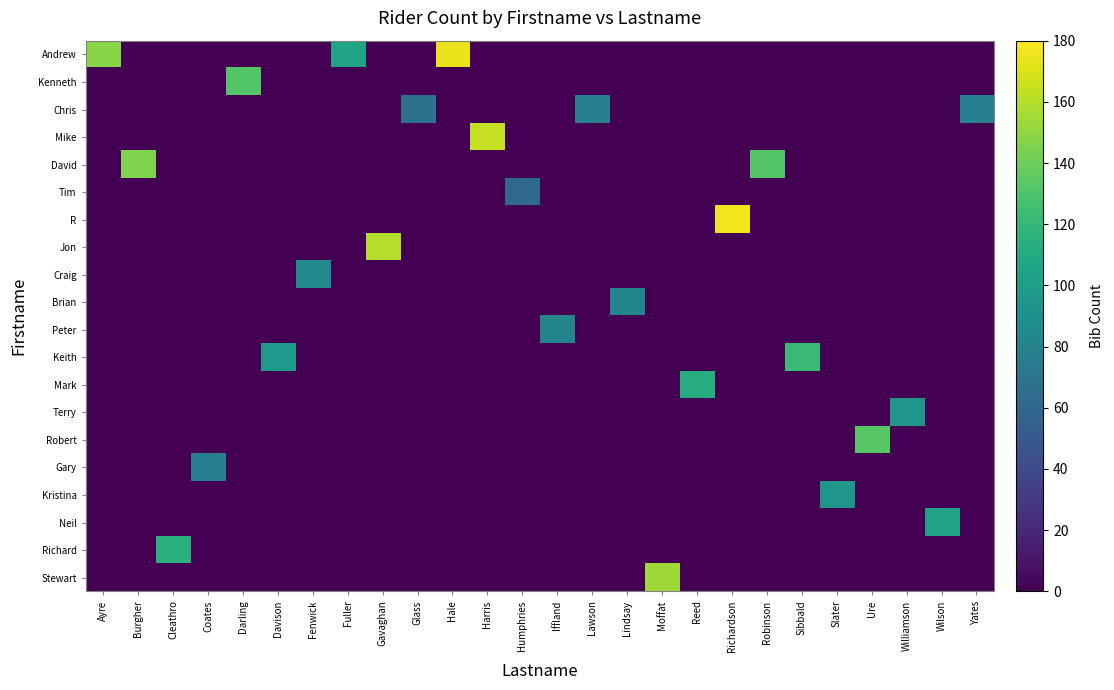

Reading left to right, list all the values displayed in this chart.

Andrew: Ayre=147.8	Burgher=0.0	Cleathro=0.0	Coates=0.0	Darling=0.0	Davison=0.0	Fenwick=0.0	Fuller=104.9	Gavaghan=0.0	Glass=0.0	Hale=174.1	Harris=0.0	Humphries=0.0	Iffland=0.0	Lawson=0.0	Lindsay=0.0	Moffat=0.0	Reed=0.0	Richardson=0.0	Robinson=0.0	Sibbald=0.0	Slater=0.0	Ure=0.0	Williamson=0.0	Wilson=0.0	Yates=0.0
Kenneth: Ayre=0.0	Burgher=0.0	Cleathro=0.0	Coates=0.0	Darling=131.8	Davison=0.0	Fenwick=0.0	Fuller=0.0	Gavaghan=0.0	Glass=0.0	Hale=0.0	Harris=0.0	Humphries=0.0	Iffland=0.0	Lawson=0.0	Lindsay=0.0	Moffat=0.0	Reed=0.0	Richardson=0.0	Robinson=0.0	Sibbald=0.0	Slater=0.0	Ure=0.0	Williamson=0.0	Wilson=0.0	Yates=0.0
Chris: Ayre=0.0	Burgher=0.0	Cleathro=0.0	Coates=0.0	Darling=0.0	Davison=0.0	Fenwick=0.0	Fuller=0.0	Gavaghan=0.0	Glass=67.0	Hale=0.0	Harris=0.0	Humphries=0.0	Iffland=0.0	Lawson=78.7	Lindsay=0.0	Moffat=0.0	Reed=0.0	Richardson=0.0	Robinson=0.0	Sibbald=0.0	Slater=0.0	Ure=0.0	Williamson=0.0	Wilson=0.0	Yates=78.7
Mike: Ayre=0.0	Burgher=0.0	Cleathro=0.0	Coates=0.0	Darling=0.0	Davison=0.0	Fenwick=0.0	Fuller=0.0	Gavaghan=0.0	Glass=0.0	Hale=0.0	Harris=163.9	Humphries=0.0	Iffland=0.0	Lawson=0.0	Lindsay=0.0	Moffat=0.0	Reed=0.0	Richardson=0.0	Robinson=0.0	Sibbald=0.0	Slater=0.0	Ure=0.0	Williamson=0.0	Wilson=0.0	Yates=0.0
David: Ayre=0.0	Burgher=145.0	Cleathro=0.0	Coates=0.0	Darling=0.0	Davison=0.0	Fenwick=0.0	Fuller=0.0	Gavaghan=0.0	Glass=0.0	Hale=0.0	Harris=0.0	Humphries=0.0	Iffland=0.0	Lawson=0.0	Lindsay=0.0	Moffat=0.0	Reed=0.0	Richardson=0.0	Robinson=132.1	Sibbald=0.0	Slater=0.0	Ure=0.0	Williamson=0.0	Wilson=0.0	Yates=0.0
Tim: Ayre=0.0	Burgher=0.0	Cleathro=0.0	Coates=0.0	Darling=0.0	Davison=0.0	Fenwick=0.0	Fuller=0.0	Gavaghan=0.0	Glass=0.0	Hale=0.0	Harris=0.0	Humphries=62.5	Iffland=0.0	Lawson=0.0	Lindsay=0.0	Moffat=0.0	Reed=0.0	Richardson=0.0	Robinson=0.0	Sibbald=0.0	Slater=0.0	Ure=0.0	Williamson=0.0	Wilson=0.0	Yates=0.0
R: Ayre=0.0	Burgher=0.0	Cleathro=0.0	Coates=0.0	Darling=0.0	Davison=0.0	Fenwick=0.0	Fuller=0.0	Gavaghan=0.0	Glass=0.0	Hale=0.0	Harris=0.0	Humphries=0.0	Iffland=0.0	Lawson=0.0	Lindsay=0.0	Moffat=0.0	Reed=0.0	Richardson=176.4	Robinson=0.0	Sibbald=0.0	Slater=0.0	Ure=0.0	Williamson=0.0	Wilson=0.0	Yates=0.0
Jon: Ayre=0.0	Burgher=0.0	Cleathro=0.0	Coates=0.0	Darling=0.0	Davison=0.0	Fenwick=0.0	Fuller=0.0	Gavaghan=159.9	Glass=0.0	Hale=0.0	Harris=0.0	Humphries=0.0	Iffland=0.0	Lawson=0.0	Lindsay=0.0	Moffat=0.0	Reed=0.0	Richardson=0.0	Robinson=0.0	Sibbald=0.0	Slater=0.0	Ure=0.0	Williamson=0.0	Wilson=0.0	Yates=0.0
Craig: Ayre=0.0	Burgher=0.0	Cleathro=0.0	Coates=0.0	Darling=0.0	Davison=0.0	Fenwick=85.5	Fuller=0.0	Gavaghan=0.0	Glass=0.0	Hale=0.0	Harris=0.0	Humphries=0.0	Iffland=0.0	Lawson=0.0	Lindsay=0.0	Moffat=0.0	Reed=0.0	Richardson=0.0	Robinson=0.0	Sibbald=0.0	Slater=0.0	Ure=0.0	Williamson=0.0	Wilson=0.0	Yates=0.0
Brian: Ayre=0.0	Burgher=0.0	Cleathro=0.0	Coates=0.0	Darling=0.0	Davison=0.0	Fenwick=0.0	Fuller=0.0	Gavaghan=0.0	Glass=0.0	Hale=0.0	Harris=0.0	Humphries=0.0	Iffland=0.0	Lawson=0.0	Lindsay=81.8	Moffat=0.0	Reed=0.0	Richardson=0.0	Robinson=0.0	Sibbald=0.0	Slater=0.0	Ure=0.0	Williamson=0.0	Wilson=0.0	Yates=0.0
Peter: Ayre=0.0	Burgher=0.0	Cleathro=0.0	Coates=0.0	Darling=0.0	Davison=0.0	Fenwick=0.0	Fuller=0.0	Gavaghan=0.0	Glass=0.0	Hale=0.0	Harris=0.0	Humphries=0.0	Iffland=82.0	Lawson=0.0	Lindsay=0.0	Moffat=0.0	Reed=0.0	Richardson=0.0	Robinson=0.0	Sibbald=0.0	Slater=0.0	Ure=0.0	Williamson=0.0	Wilson=0.0	Yates=0.0
Keith: Ayre=0.0	Burgher=0.0	Cleathro=0.0	Coates=0.0	Darling=0.0	Davison=96.5	Fenwick=0.0	Fuller=0.0	Gavaghan=0.0	Glass=0.0	Hale=0.0	Harris=0.0	Humphries=0.0	Iffland=0.0	Lawson=0.0	Lindsay=0.0	Moffat=0.0	Reed=0.0	Richardson=0.0	Robinson=0.0	Sibbald=123.0	Slater=0.0	Ure=0.0	Williamson=0.0	Wilson=0.0	Yates=0.0
Mark: Ayre=0.0	Burgher=0.0	Cleathro=0.0	Coates=0.0	Darling=0.0	Davison=0.0	Fenwick=0.0	Fuller=0.0	Gavaghan=0.0	Glass=0.0	Hale=0.0	Harris=0.0	Humphries=0.0	Iffland=0.0	Lawson=0.0	Lindsay=0.0	Moffat=0.0	Reed=111.8	Richardson=0.0	Robinson=0.0	Sibbald=0.0	Slater=0.0	Ure=0.0	Williamson=0.0	Wilson=0.0	Yates=0.0
Terry: Ayre=0.0	Burgher=0.0	Cleathro=0.0	Coates=0.0	Darling=0.0	Davison=0.0	Fenwick=0.0	Fuller=0.0	Gavaghan=0.0	Glass=0.0	Hale=0.0	Harris=0.0	Humphries=0.0	Iffland=0.0	Lawson=0.0	Lindsay=0.0	Moffat=0.0	Reed=0.0	Richardson=0.0	Robinson=0.0	Sibbald=0.0	Slater=0.0	Ure=0.0	Williamson=94.9	Wilson=0.0	Yates=0.0
Robert: Ayre=0.0	Burgher=0.0	Cleathro=0.0	Coates=0.0	Darling=0.0	Davison=0.0	Fenwick=0.0	Fuller=0.0	Gavaghan=0.0	Glass=0.0	Hale=0.0	Harris=0.0	Humphries=0.0	Iffland=0.0	Lawson=0.0	Lindsay=0.0	Moffat=0.0	Reed=0.0	Richardson=0.0	Robinson=0.0	Sibbald=0.0	Slater=0.0	Ure=133.4	Williamson=0.0	Wilson=0.0	Yates=0.0
Gary: Ayre=0.0	Burgher=0.0	Cleathro=0.0	Coates=76.7	Darling=0.0	Davison=0.0	Fenwick=0.0	Fuller=0.0	Gavaghan=0.0	Glass=0.0	Hale=0.0	Harris=0.0	Humphries=0.0	Iffland=0.0	Lawson=0.0	Lindsay=0.0	Moffat=0.0	Reed=0.0	Richardson=0.0	Robinson=0.0	Sibbald=0.0	Slater=0.0	Ure=0.0	Williamson=0.0	Wilson=0.0	Yates=0.0
Kristina: Ayre=0.0	Burgher=0.0	Cleathro=0.0	Coates=0.0	Darling=0.0	Davison=0.0	Fenwick=0.0	Fuller=0.0	Gavaghan=0.0	Glass=0.0	Hale=0.0	Harris=0.0	Humphries=0.0	Iffland=0.0	Lawson=0.0	Lindsay=0.0	Moffat=0.0	Reed=0.0	Richardson=0.0	Robinson=0.0	Sibbald=0.0	Slater=95.1	Ure=0.0	Williamson=0.0	Wilson=0.0	Yates=0.0
Neil: Ayre=0.0	Burgher=0.0	Cleathro=0.0	Coates=0.0	Darling=0.0	Davison=0.0	Fenwick=0.0	Fuller=0.0	Gavaghan=0.0	Glass=0.0	Hale=0.0	Harris=0.0	Humphries=0.0	Iffland=0.0	Lawson=0.0	Lindsay=0.0	Moffat=0.0	Reed=0.0	Richardson=0.0	Robinson=0.0	Sibbald=0.0	Slater=0.0	Ure=0.0	Williamson=0.0	Wilson=104.0	Yates=0.0
Richard: Ayre=0.0	Burgher=0.0	Cleathro=114.7	Coates=0.0	Darling=0.0	Davison=0.0	Fenwick=0.0	Fuller=0.0	Gavaghan=0.0	Glass=0.0	Hale=0.0	Harris=0.0	Humphries=0.0	Iffland=0.0	Lawson=0.0	Lindsay=0.0	Moffat=0.0	Reed=0.0	Richardson=0.0	Robinson=0.0	Sibbald=0.0	Slater=0.0	Ure=0.0	Williamson=0.0	Wilson=0.0	Yates=0.0
Stewart: Ayre=0.0	Burgher=0.0	Cleathro=0.0	Coates=0.0	Darling=0.0	Davison=0.0	Fenwick=0.0	Fuller=0.0	Gavaghan=0.0	Glass=0.0	Hale=0.0	Harris=0.0	Humphries=0.0	Iffland=0.0	Lawson=0.0	Lindsay=0.0	Moffat=154.2	Reed=0.0	Richardson=0.0	Robinson=0.0	Sibbald=0.0	Slater=0.0	Ure=0.0	Williamson=0.0	Wilson=0.0	Yates=0.0